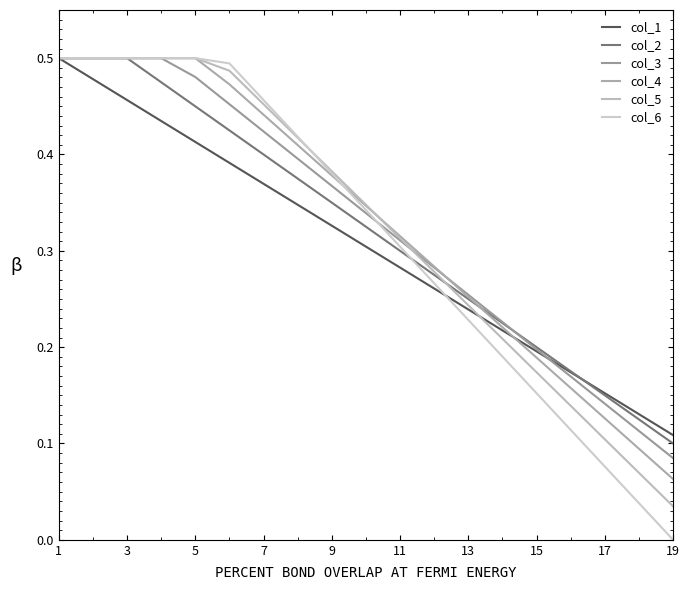

Rank the series by their maximum value, from highest to lowest.

col_1, col_2, col_3, col_4, col_5, col_6